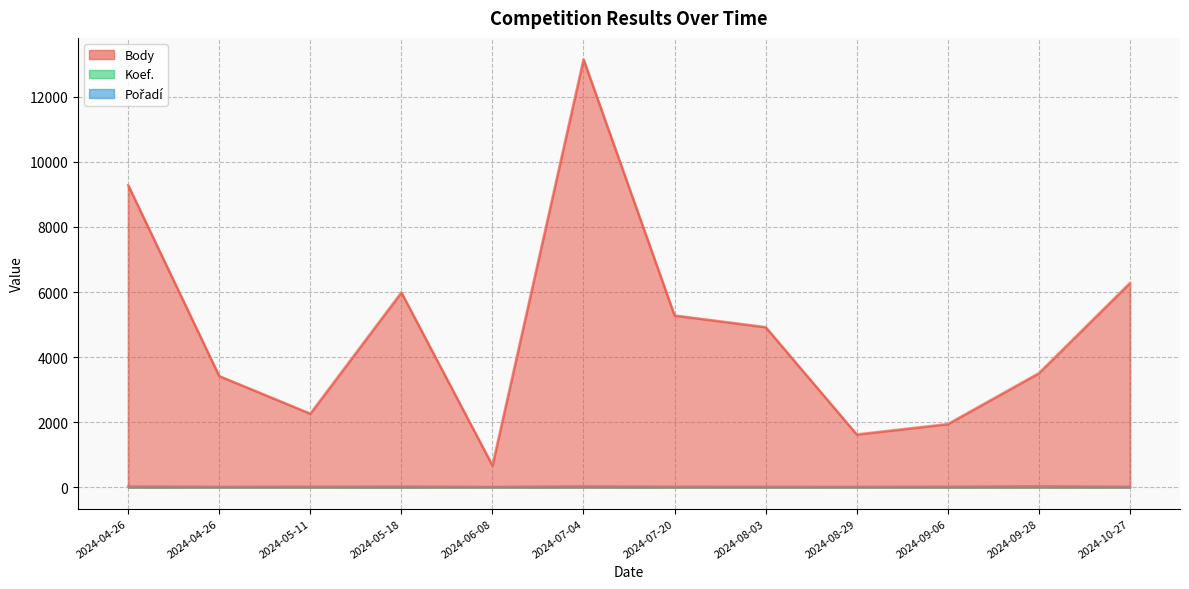

What are all the series names shown in the legend?

Body, Koef., Pořadí